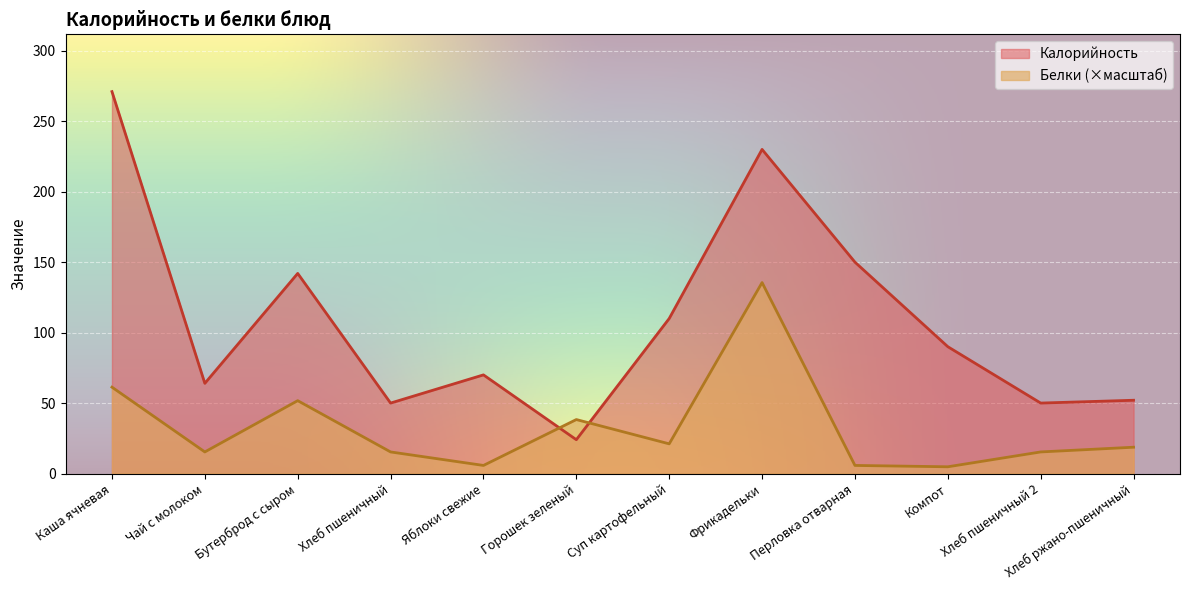

What is the spread (max minus min) of values at Хлеб ржано-пшеничный?

33.3